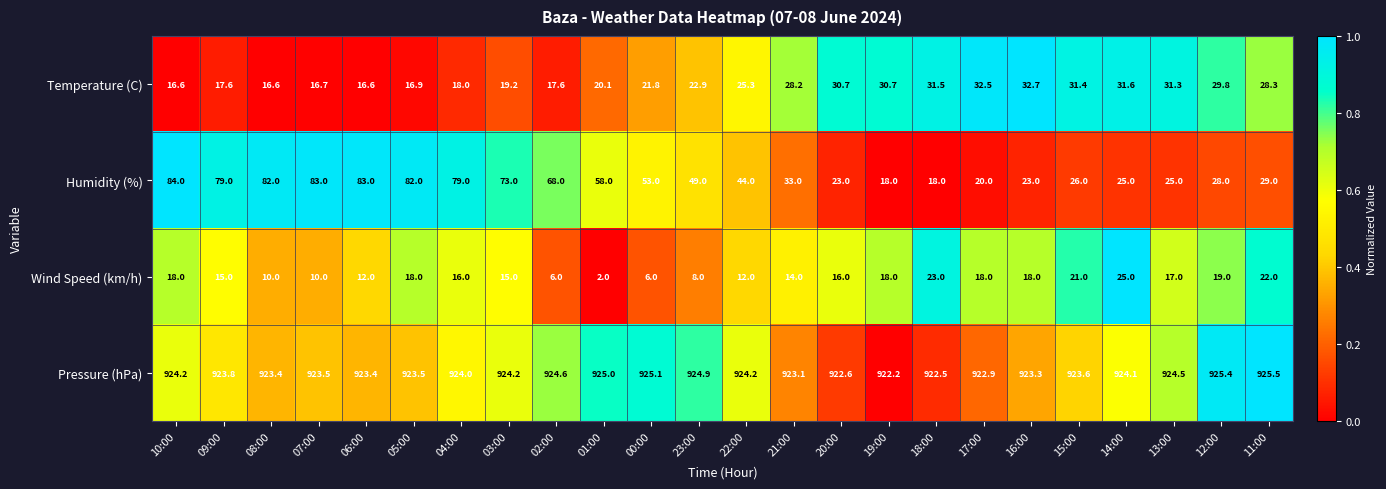

Is it true that Wind Speed (km/h) equals 3.1 at 22:00?

False